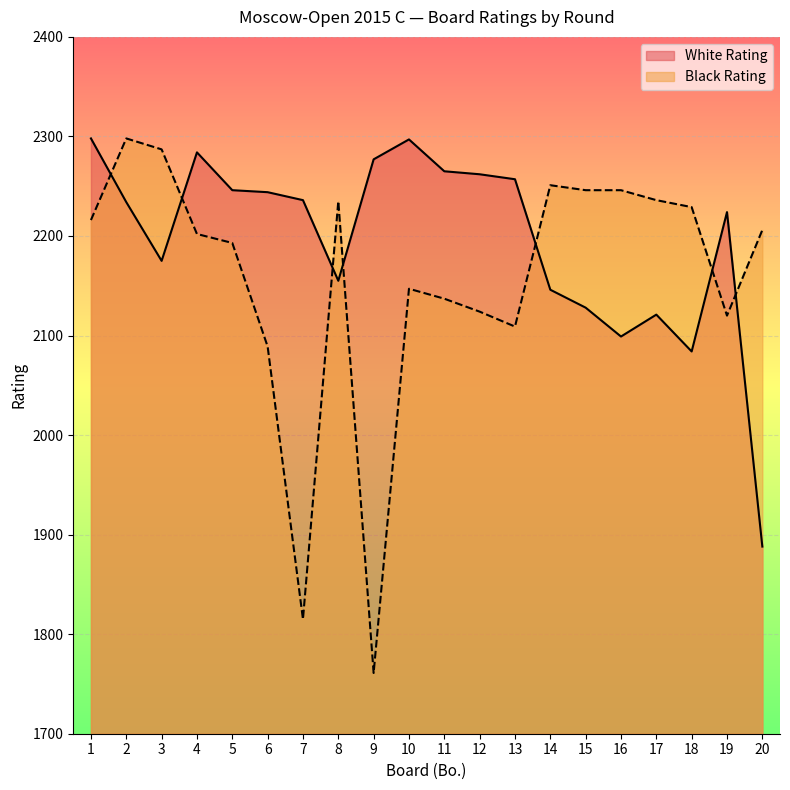

The Black Rating series shows 2229 at 18. True or false?

True